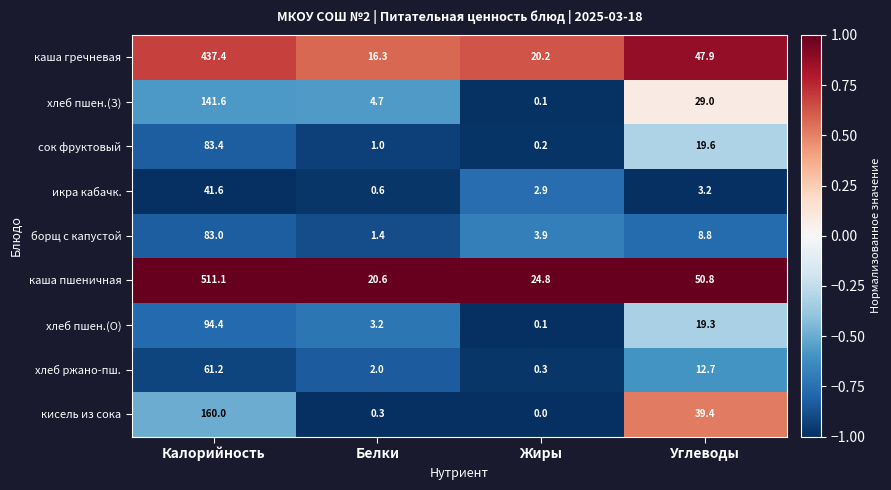

Rank the series by their maximum value, from highest to lowest.

каша пшеничная, каша гречневая, кисель из сока, хлеб пшен.(З), хлеб пшен.(О), сок фруктовый, борщ с капустой, хлеб ржано-пш., икра кабачк.